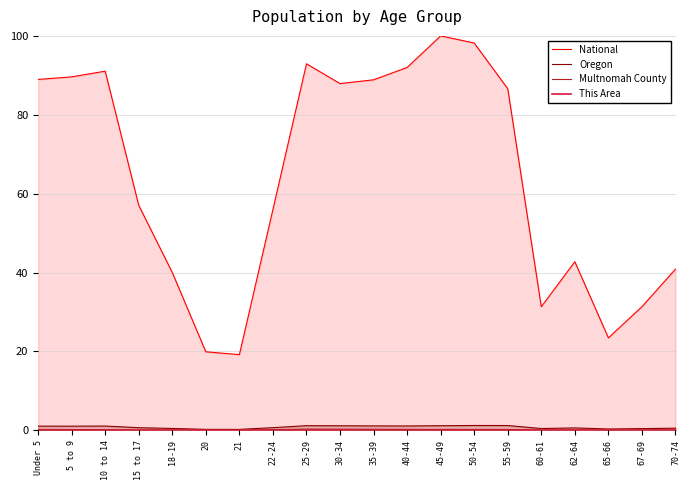

Is the value of Multnomah County at 40-44 greater than the value of National at 65-66?

No